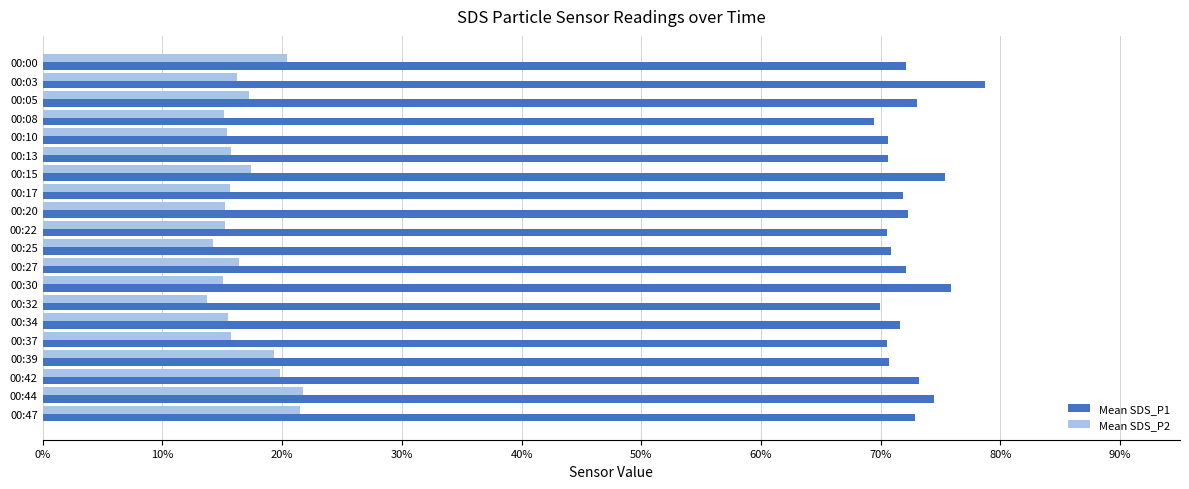

Between 00:00 and 00:08, which series saw the biggest shift?

Mean SDS_P2